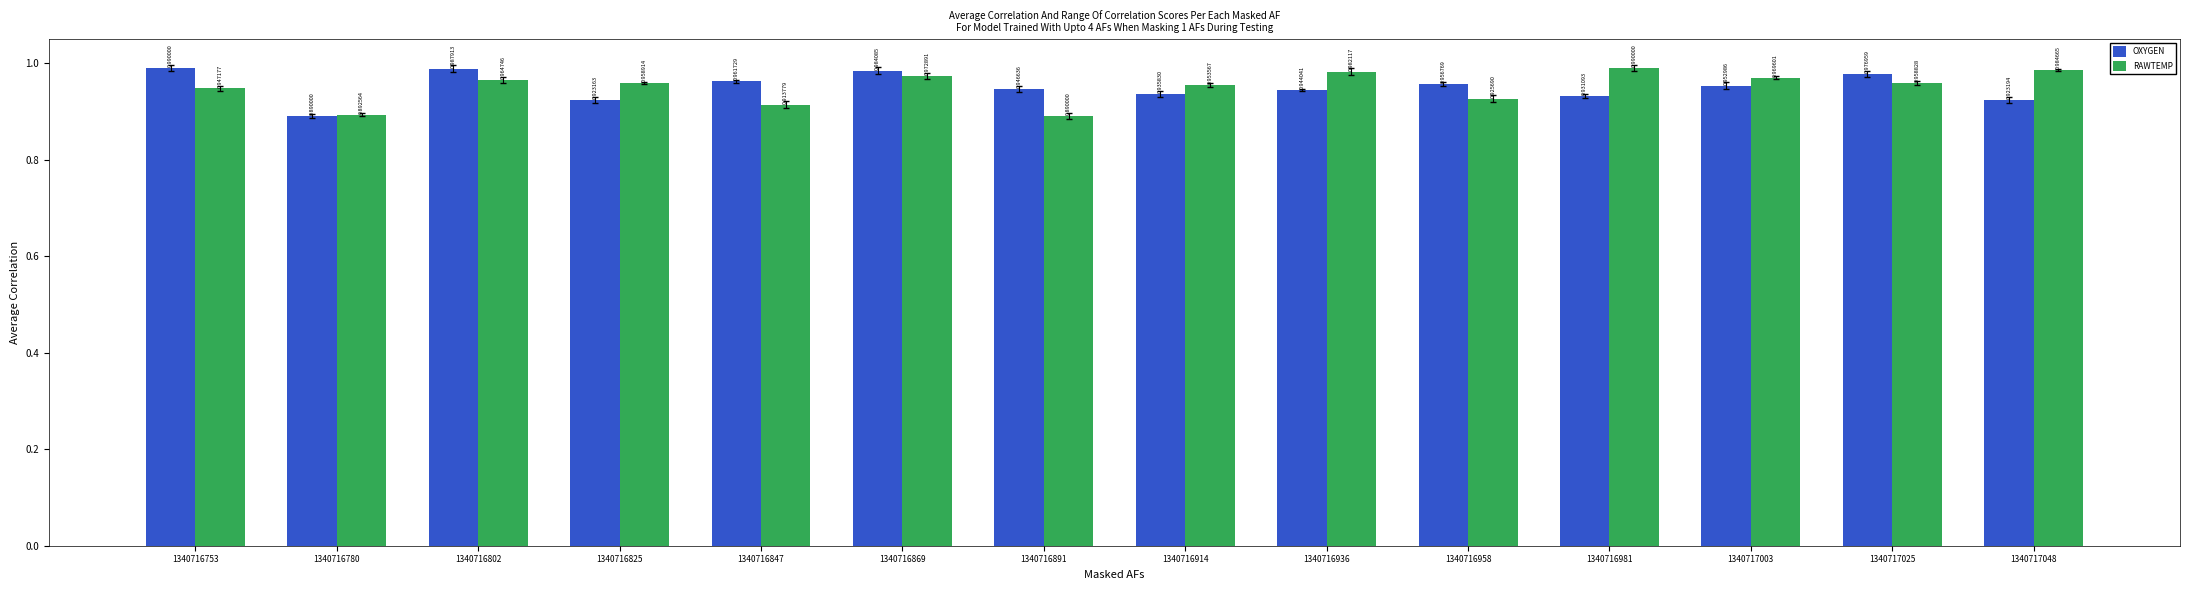

Rank the categories by OXYGEN value from lowest to highest.

1340716780, 1340716825, 1340717048, 1340716981, 1340716914, 1340716936, 1340716891, 1340717003, 1340716958, 1340716847, 1340717025, 1340716869, 1340716802, 1340716753